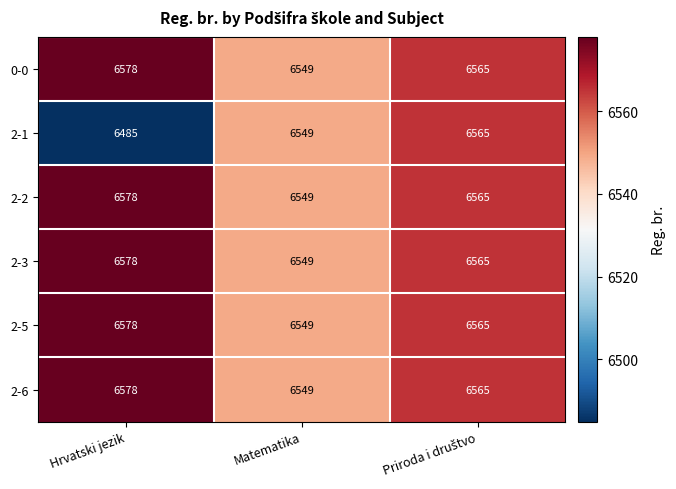

Reading right to left, transcribe all the data shown in this chart.

0-0: 6565	6549	6578
2-1: 6565	6549	6485
2-2: 6565	6549	6578
2-3: 6565	6549	6578
2-5: 6565	6549	6578
2-6: 6565	6549	6578